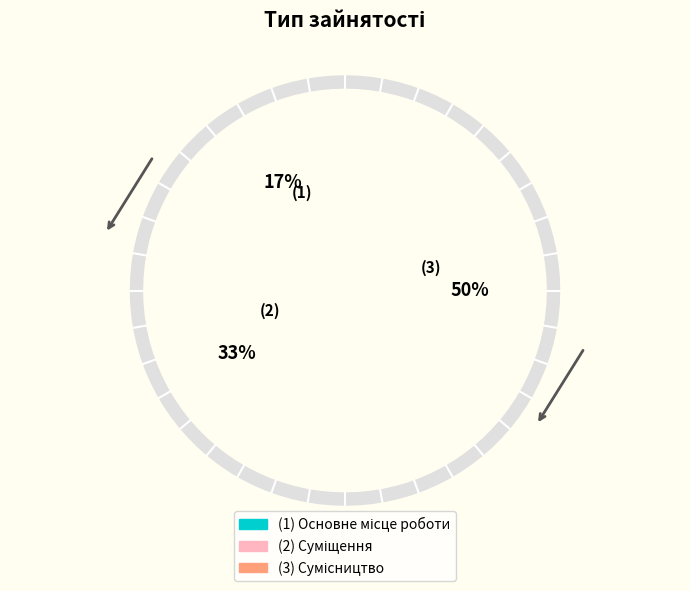

Which category has the biggest portion of the pie?

Сумісництво